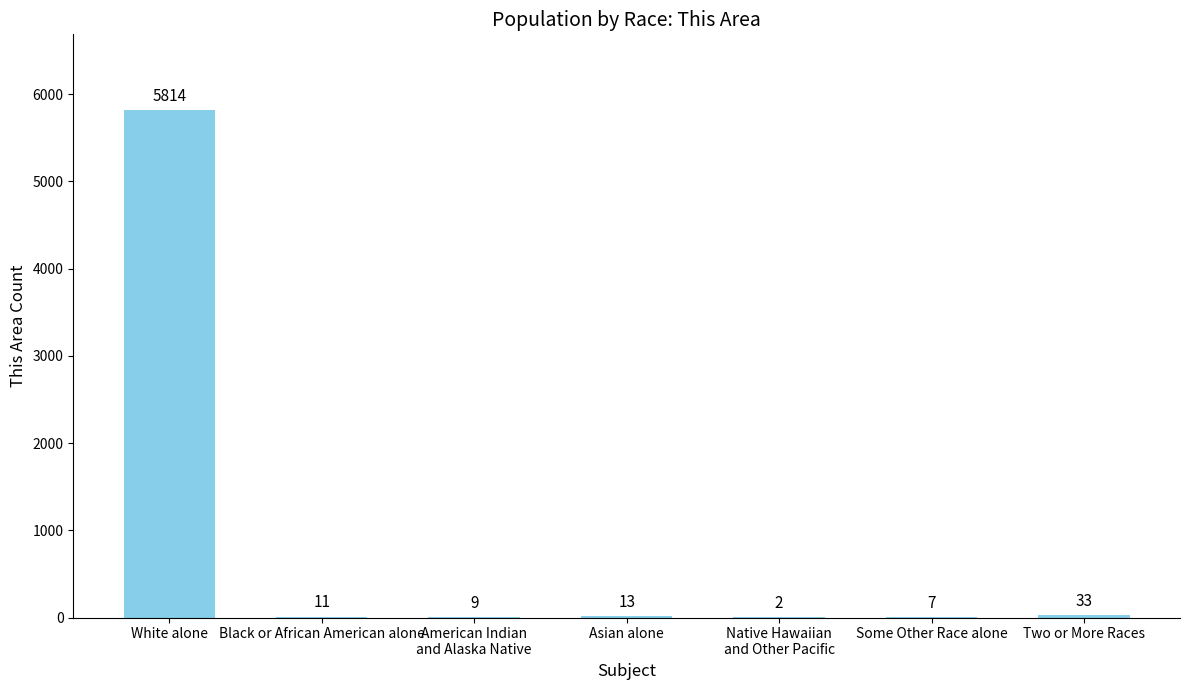

True or false: the data shows 11 at Black or African American alone.

True